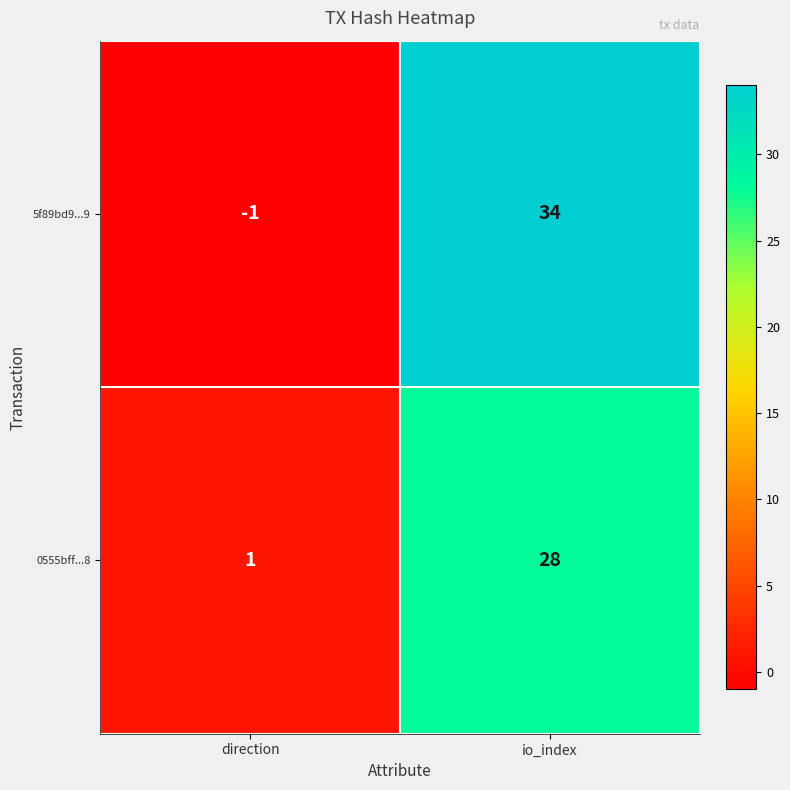

True or false: 5f89bd9...9 has a value of 34 at io_index.

True